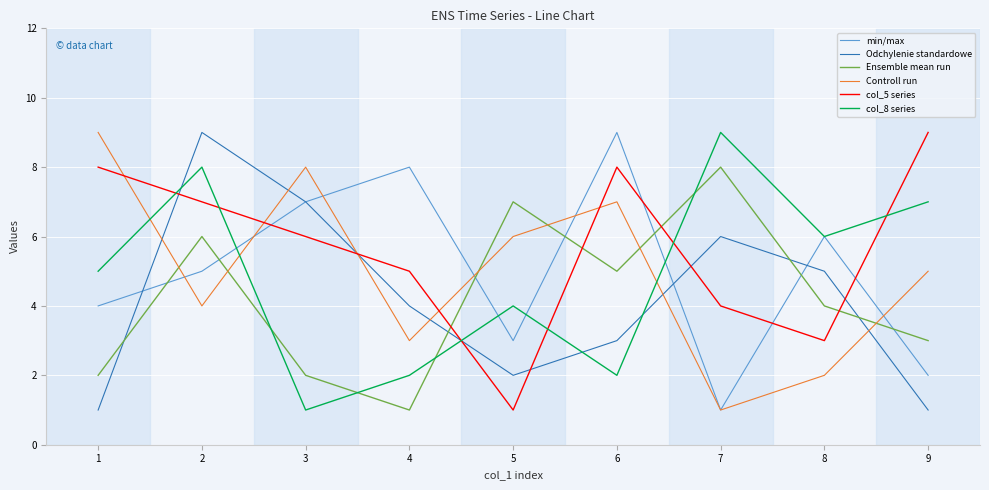

After their last crossing, which series has the higher values: col_5 series or min/max?

col_5 series